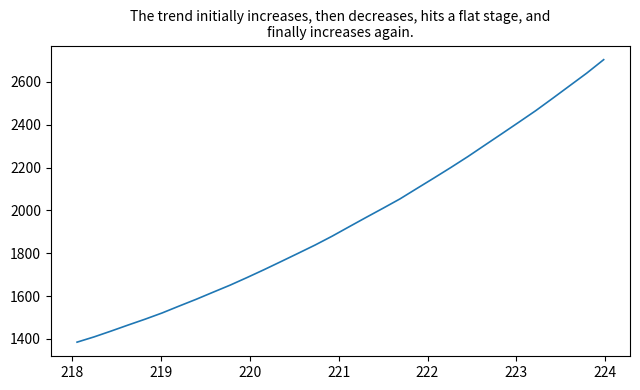

What is the minimum value shown in the chart?

1385.0